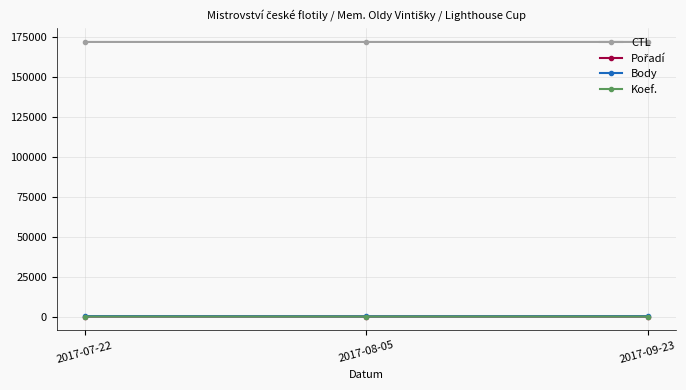

What is the difference between the second highest and minimum values in the Body series?

100